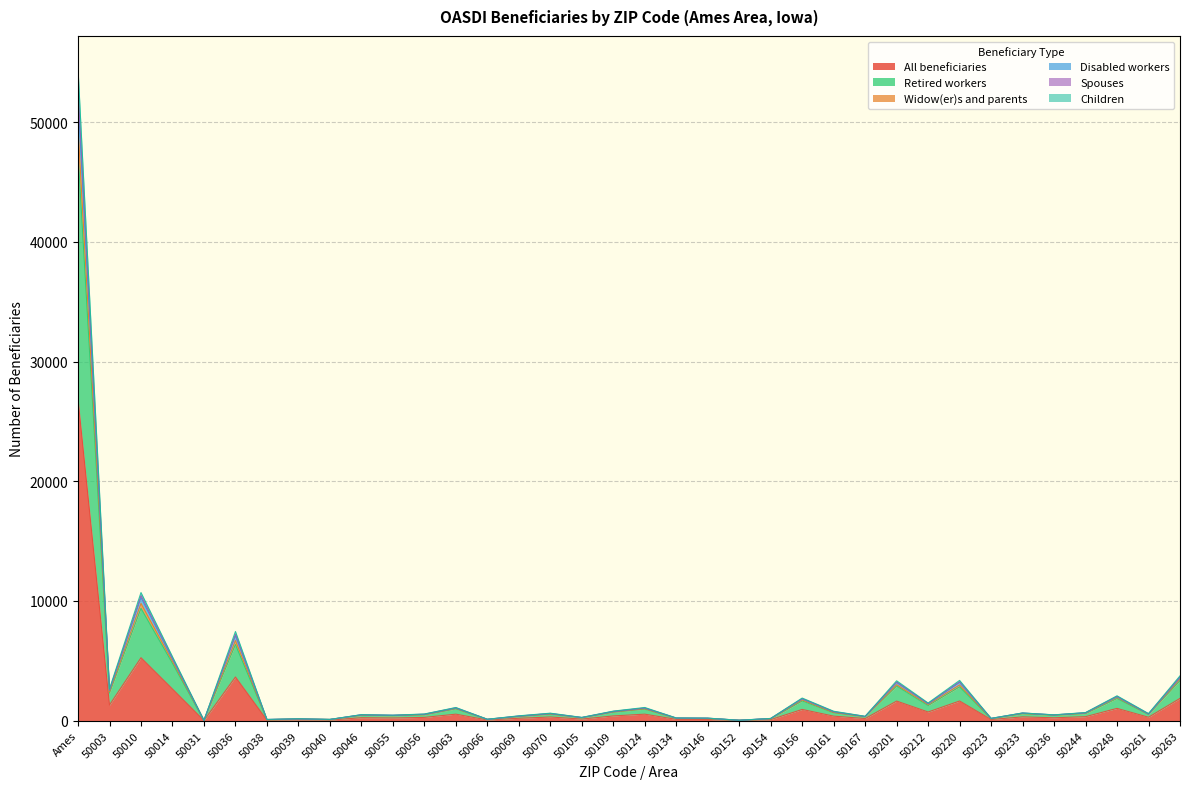

List the labels in order of Retired workers value, smallest first.

50031, 50152, 50038, 50040, 50066, 50039, 50154, 50223, 50146, 50134, 50105, 50167, 50069, 50055, 50046, 50236, 50056, 50261, 50070, 50233, 50244, 50161, 50109, 50124, 50063, 50212, 50156, 50248, 50003, 50220, 50201, 50263, 50014, 50036, 50010, Ames